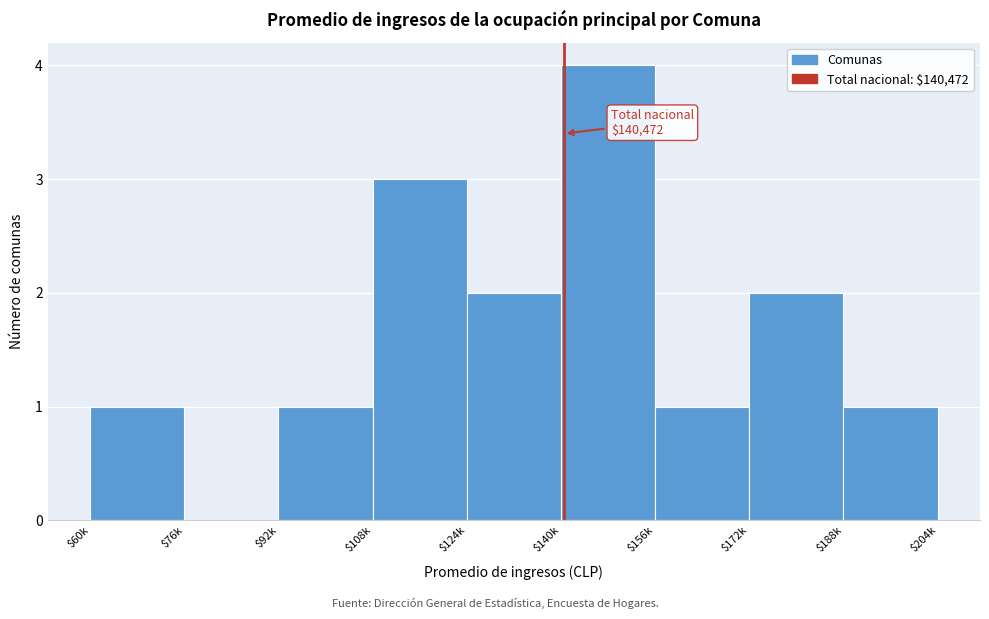

Is it true that the value at $76k is -2?

False